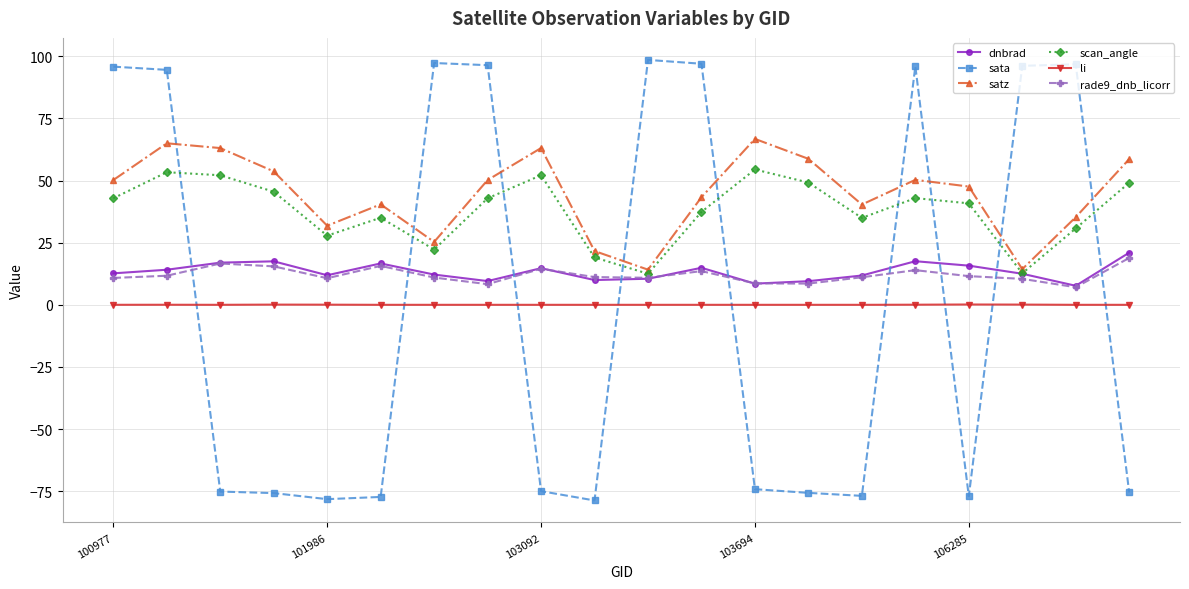

What is the difference between the maximum and minimum values in the sata series?

177.2